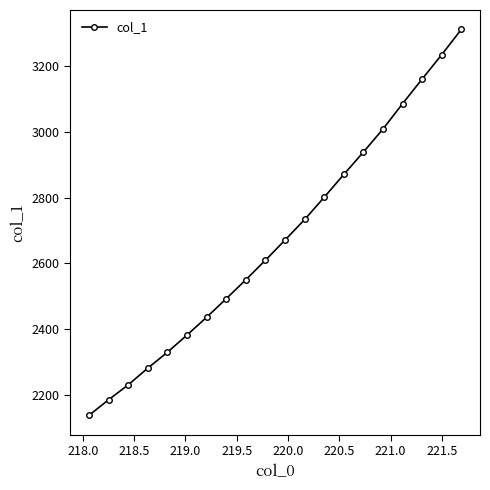

True or false: there are more than 1 points higher than both neighbors.

False